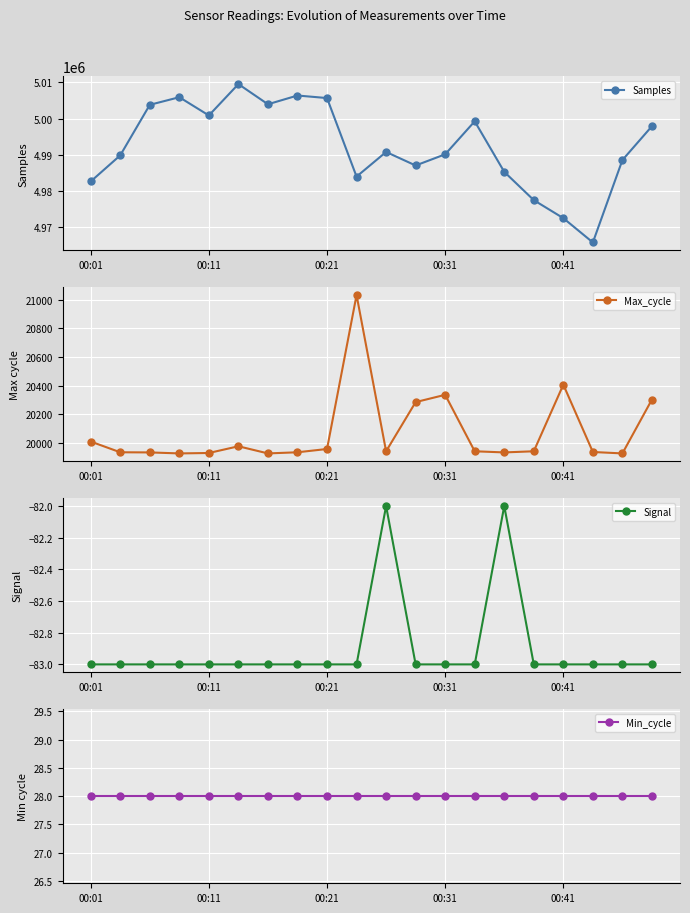

True or false: Samples and Min_cycle intersect in this chart.

False